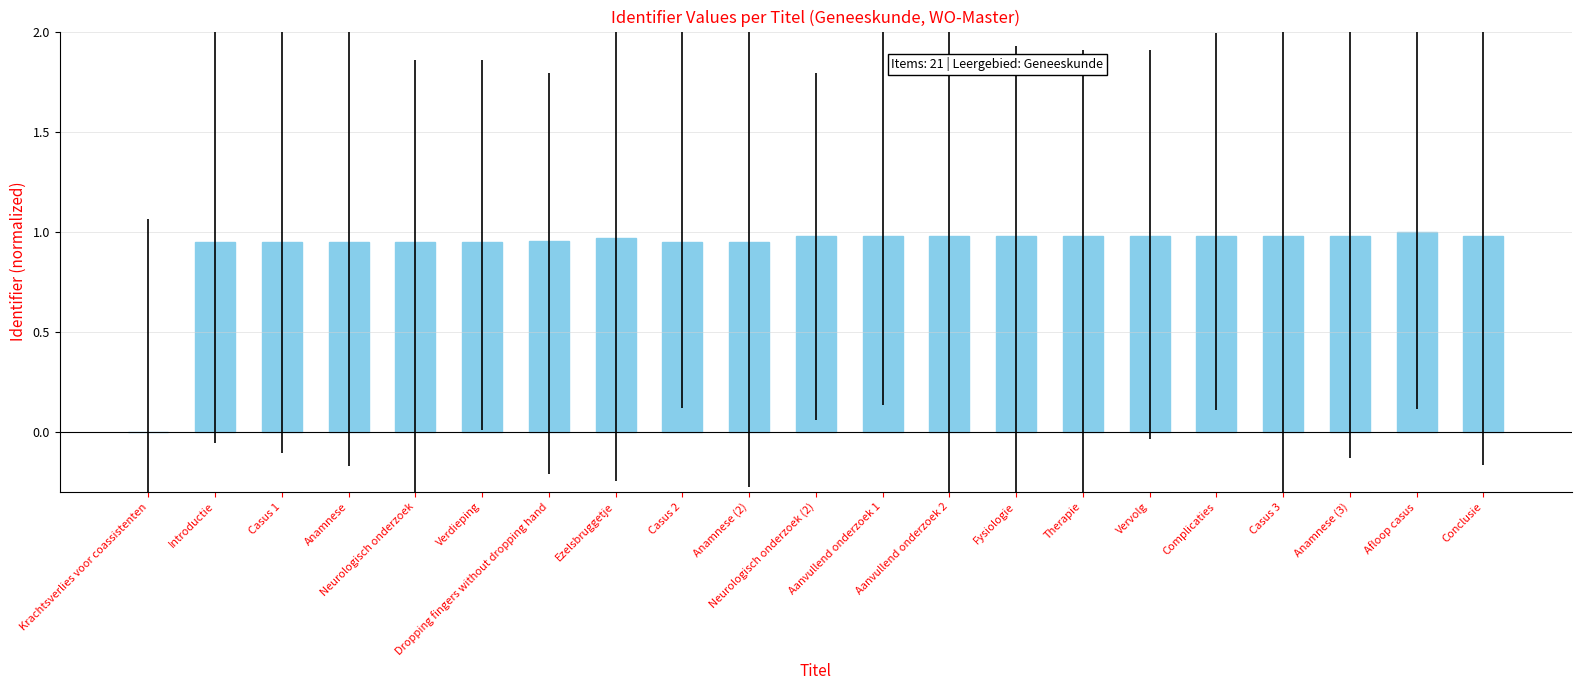

Which category has the highest value across all series?

Afloop casus